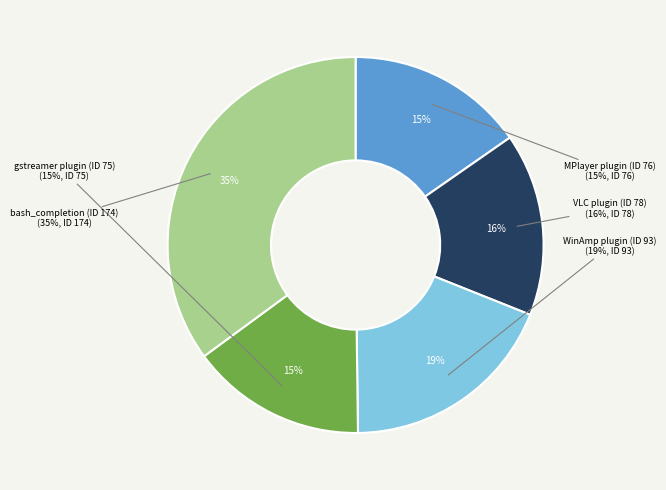

Which slice is the smallest?

gstreamer plugin needs a lot work